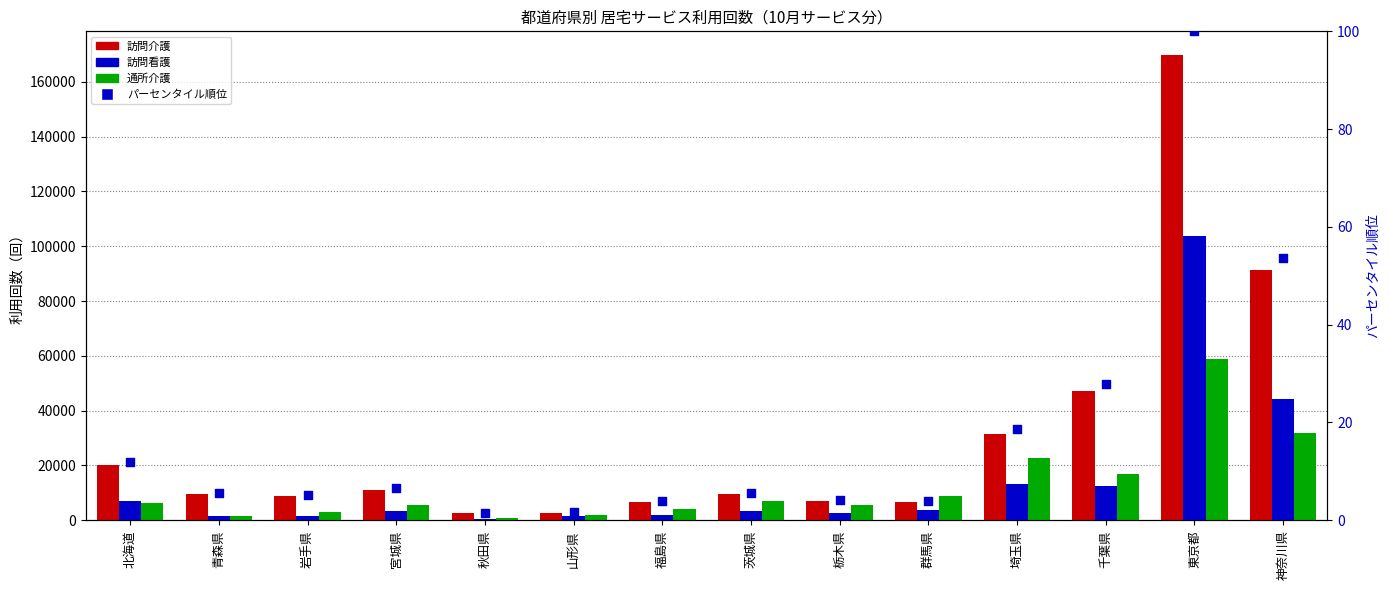

Is the value of 訪問介護 at 東京都 greater than the value of パーセンタイル順位 at 福島県?

Yes